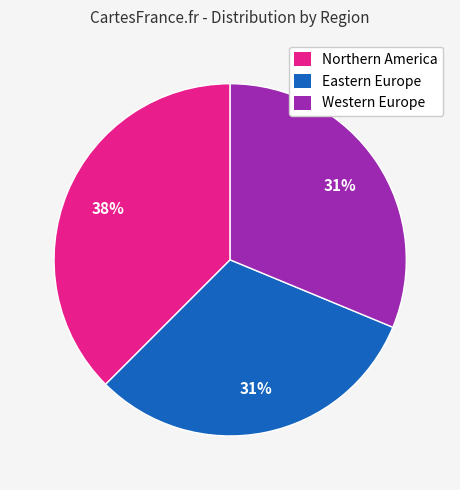

What percentage is the Eastern Europe slice, to the nearest percent?

31%